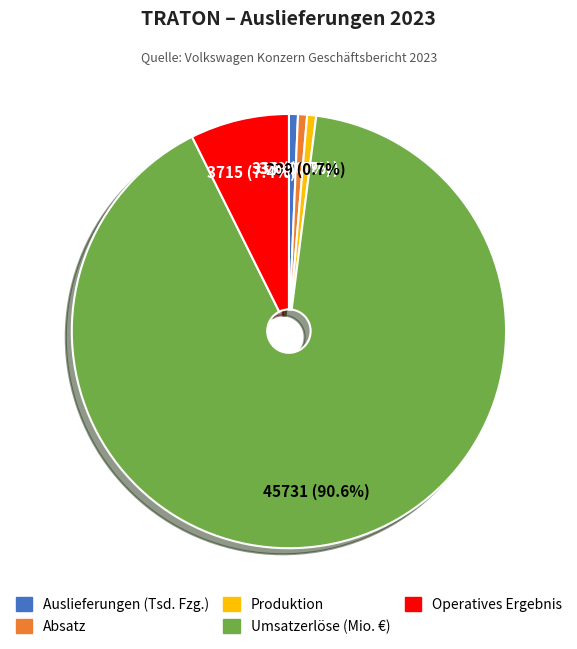

The Produktion slice represents 11% of the pie. True or false?

False